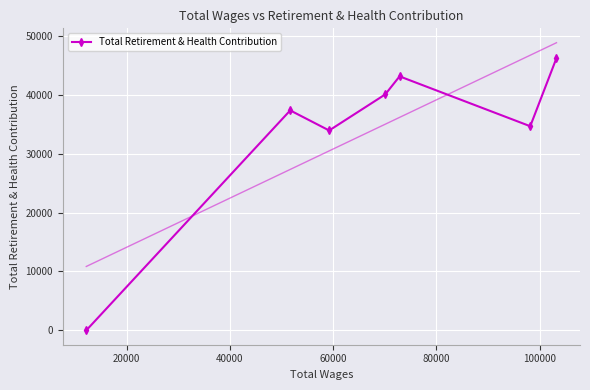

What is the maximum value for Total Retirement & Health Contribution?

46223